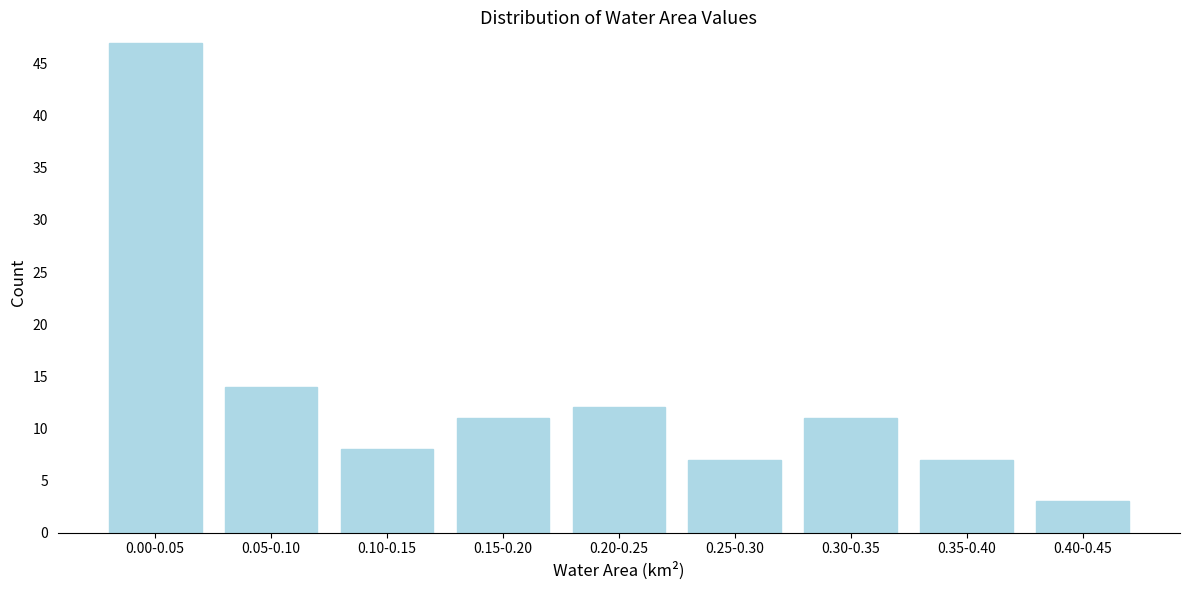

Reading right to left, what are all the values shown in this chart?

3	7	11	7	12	11	8	14	47